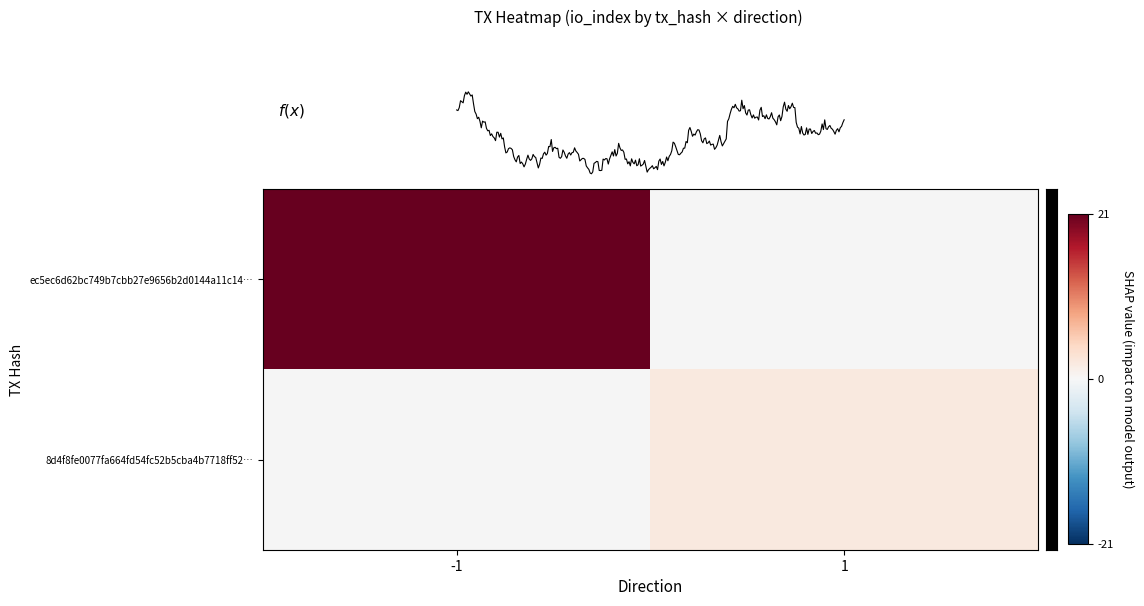

At how many categories does at least one series exceed 12?

1